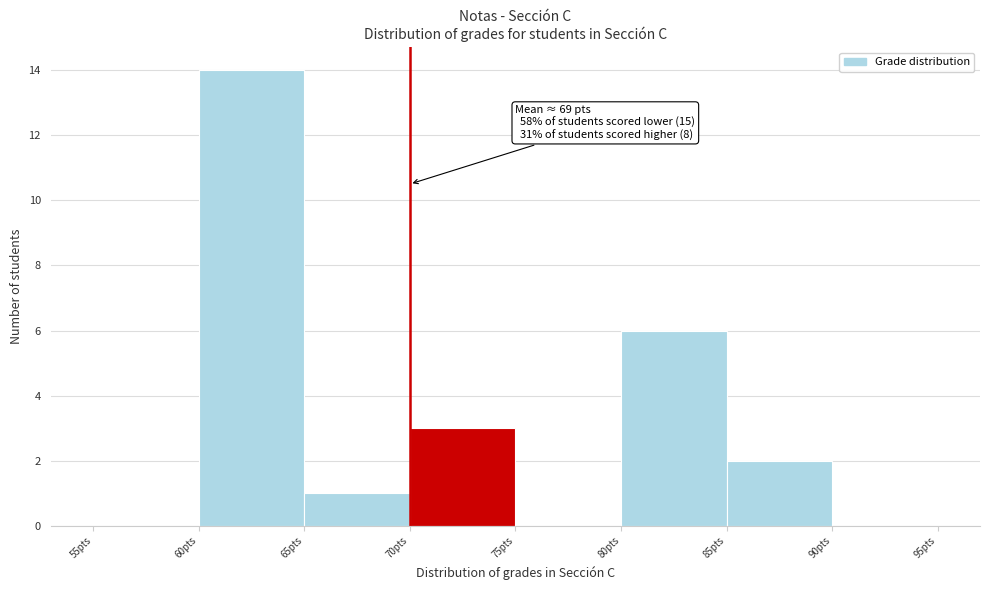

Over which range of the x-axis is the bar tallest?

60 to 65